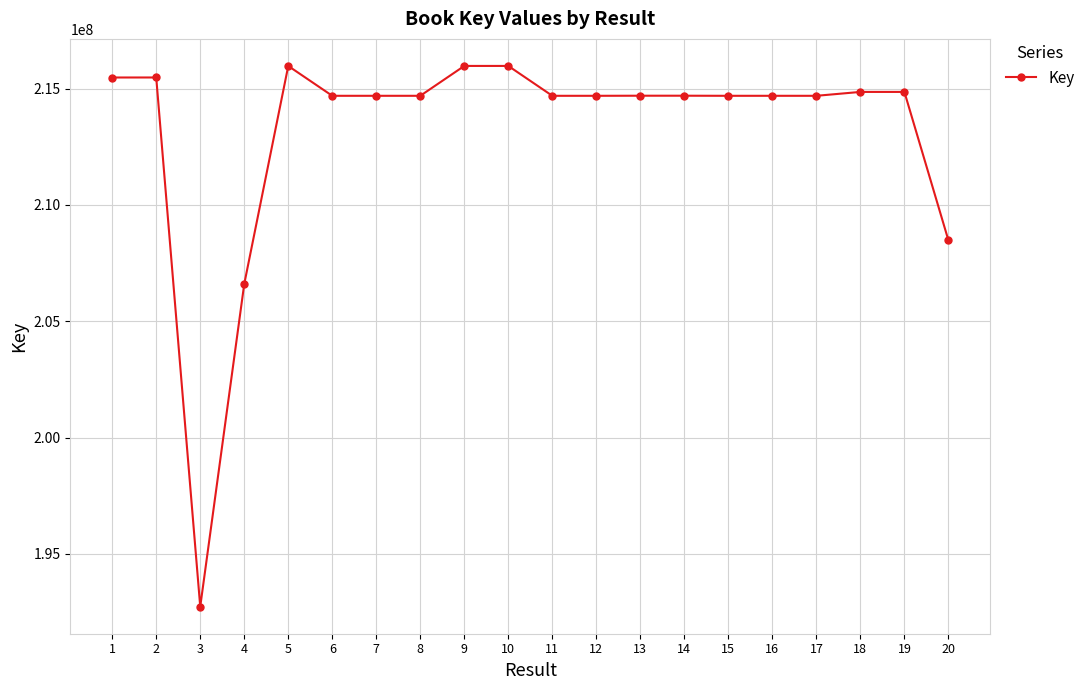

What is the difference between the second highest and second lowest values?

9370869